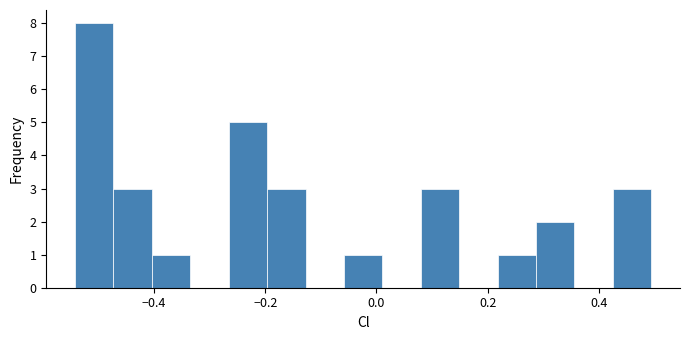

Read against the x-axis, roughly where is the centre of the tallest bar?

-0.50